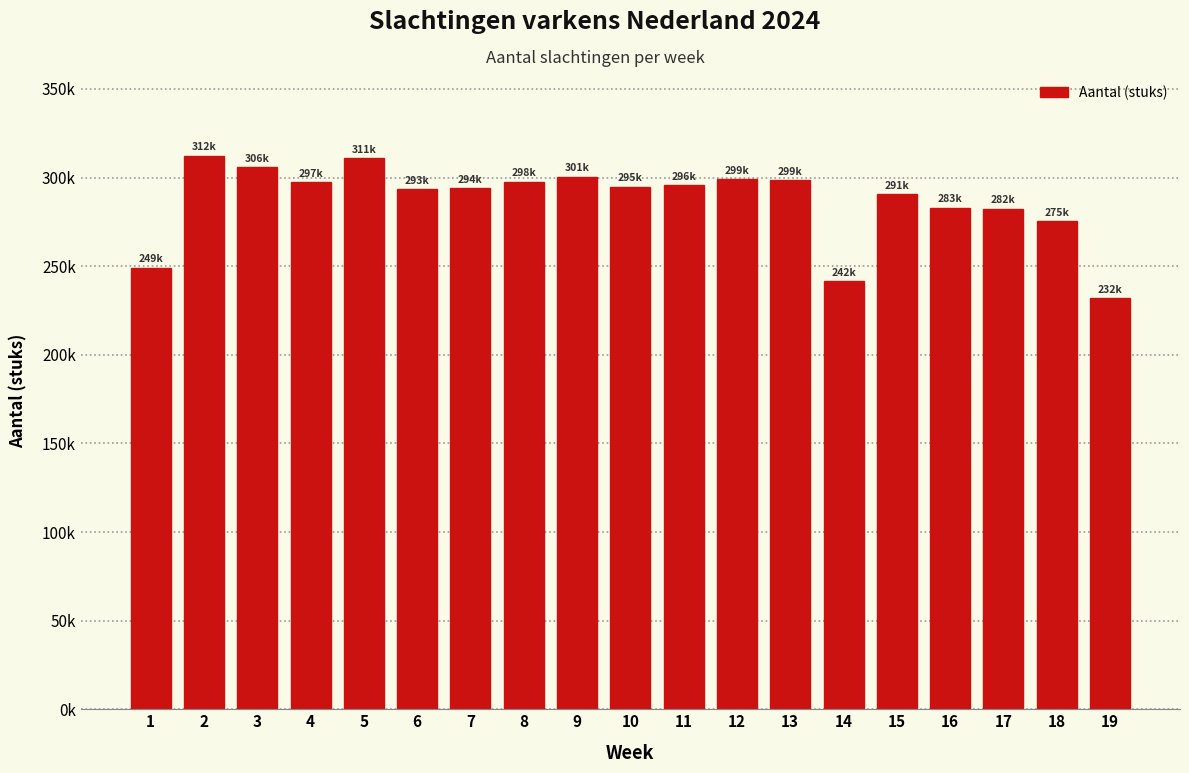

Does the chart contain any negative values?

No